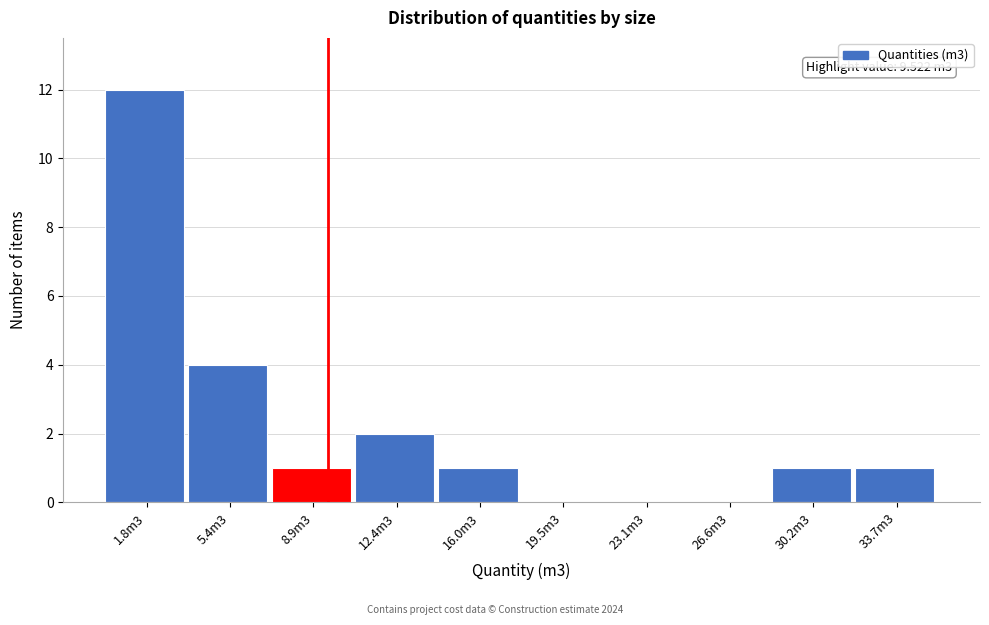

Reading right to left, what are all the values shown in this chart?

33.7m3=1	30.2m3=1	26.6m3=0	23.1m3=0	19.5m3=0	16.0m3=1	12.4m3=2	8.9m3=1	5.4m3=4	1.8m3=12